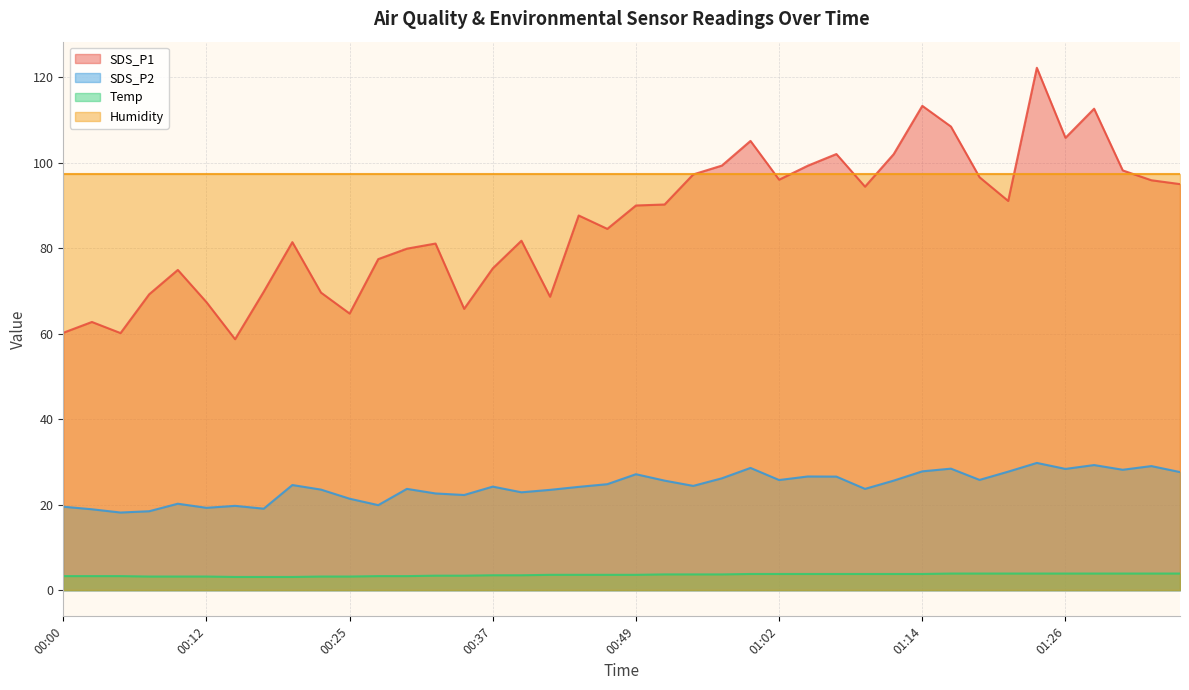

What is the difference between the maximum and minimum values in the SDS_P2 series?

11.6